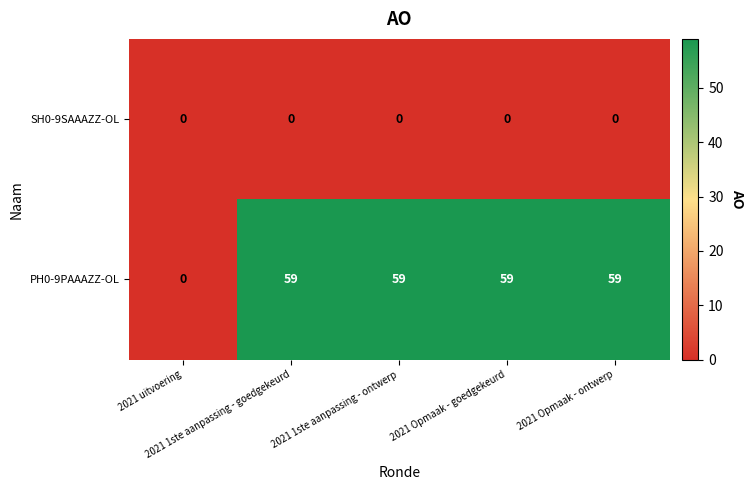

Which series has the widest spread of values?

PH0-9PAAAZZ-OL